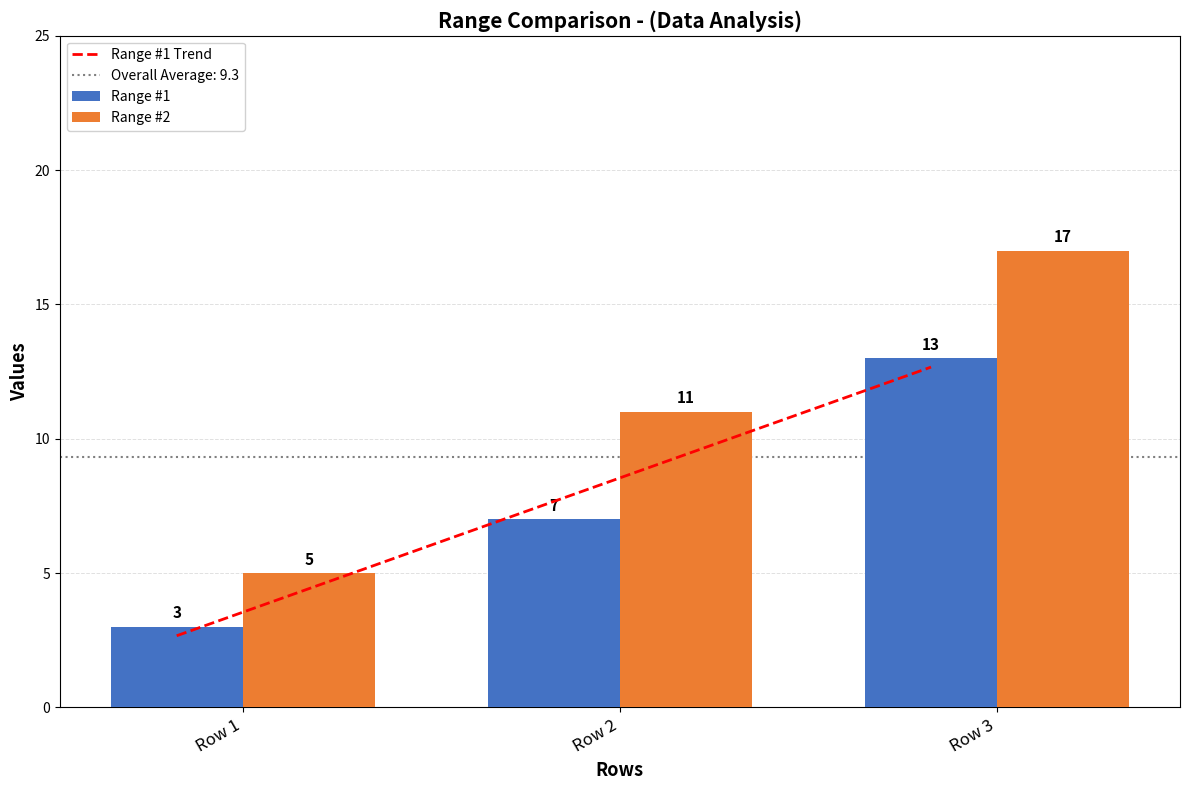

List the series in order of their peak value, lowest first.

Range #1, Range #2